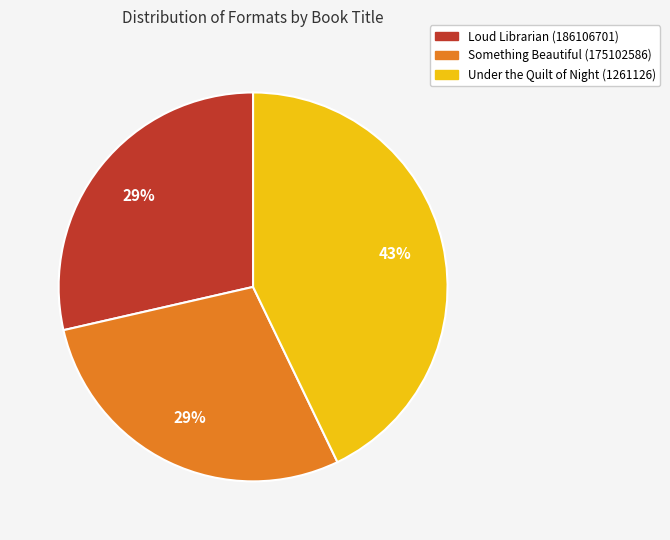

What is the largest slice in the pie chart?

Under the Quilt of Night (1261126)